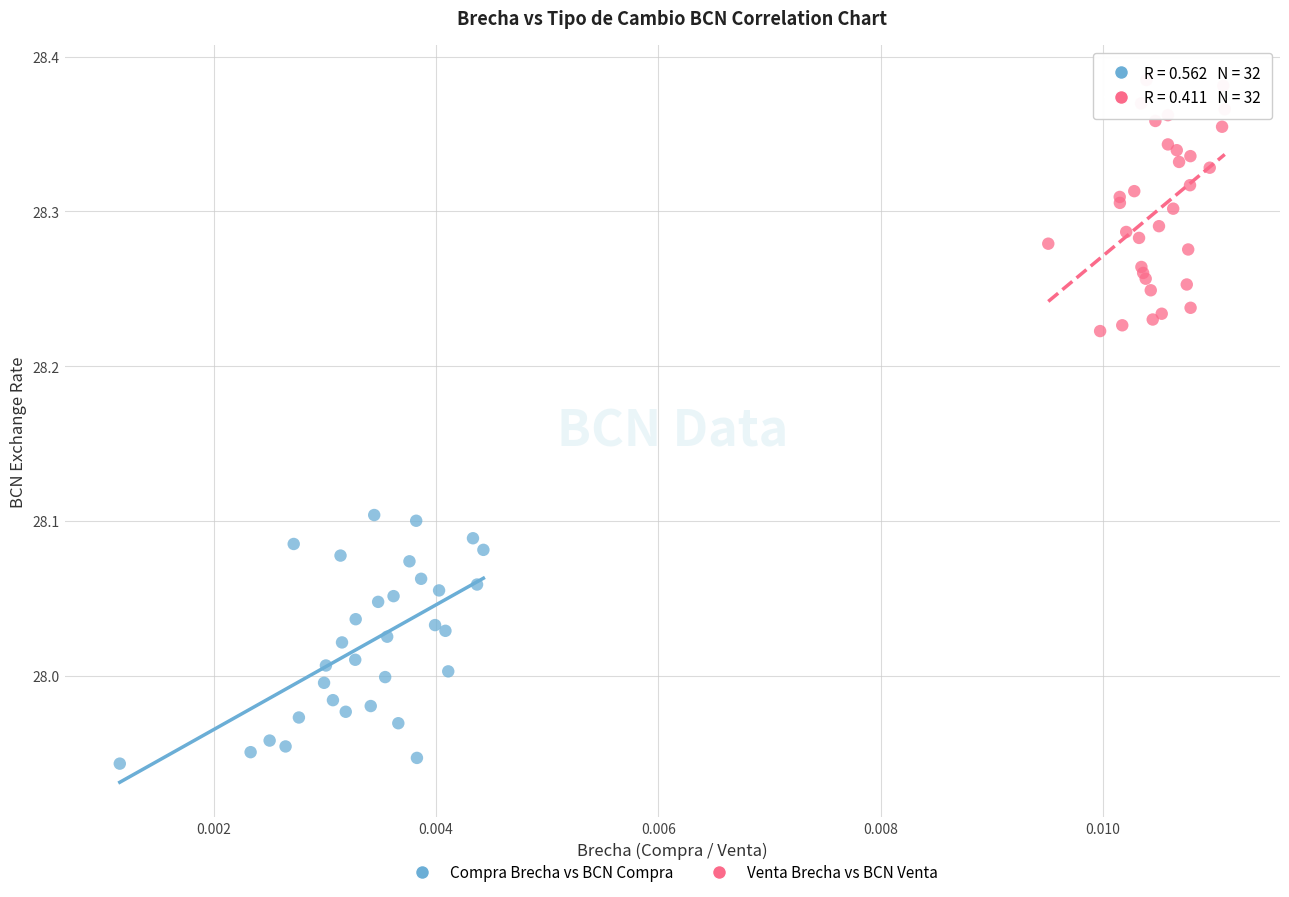

What are all the series names shown in the legend?

Compra Brecha vs BCN Compra, Venta Brecha vs BCN Venta